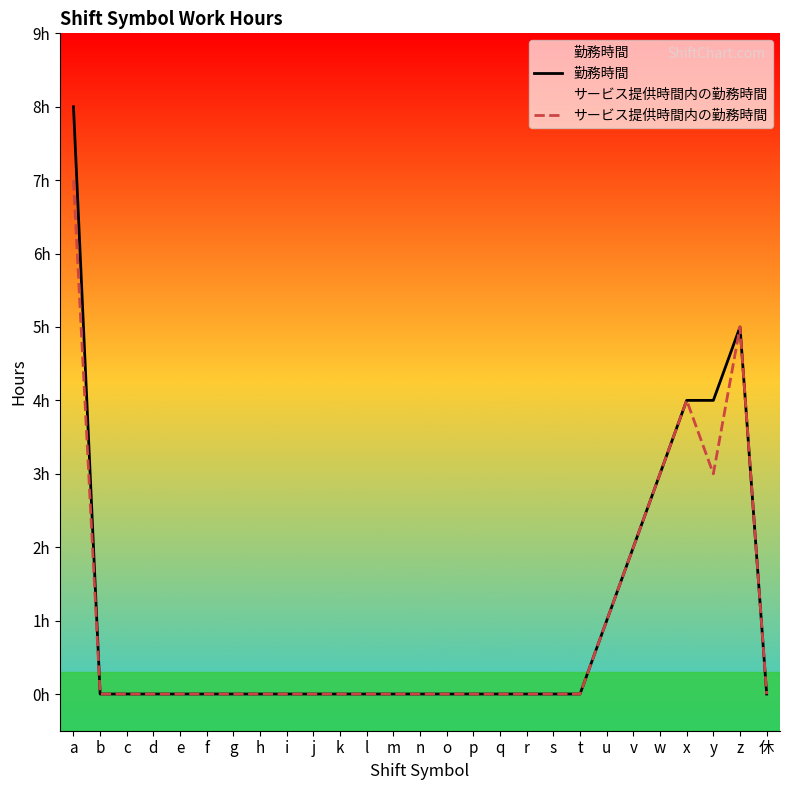

Reading right to left, transcribe all the data shown in this chart.

勤務時間: 休=0	z=5	y=4	x=4	w=3	v=2	u=1	t=0	s=0	r=0	q=0	p=0	o=0	n=0	m=0	l=0	k=0	j=0	i=0	h=0	g=0	f=0	e=0	d=0	c=0	b=0	a=8
サービス提供時間内の勤務時間: 休=0	z=5	y=3	x=4	w=3	v=2	u=1	t=0	s=0	r=0	q=0	p=0	o=0	n=0	m=0	l=0	k=0	j=0	i=0	h=0	g=0	f=0	e=0	d=0	c=0	b=0	a=7